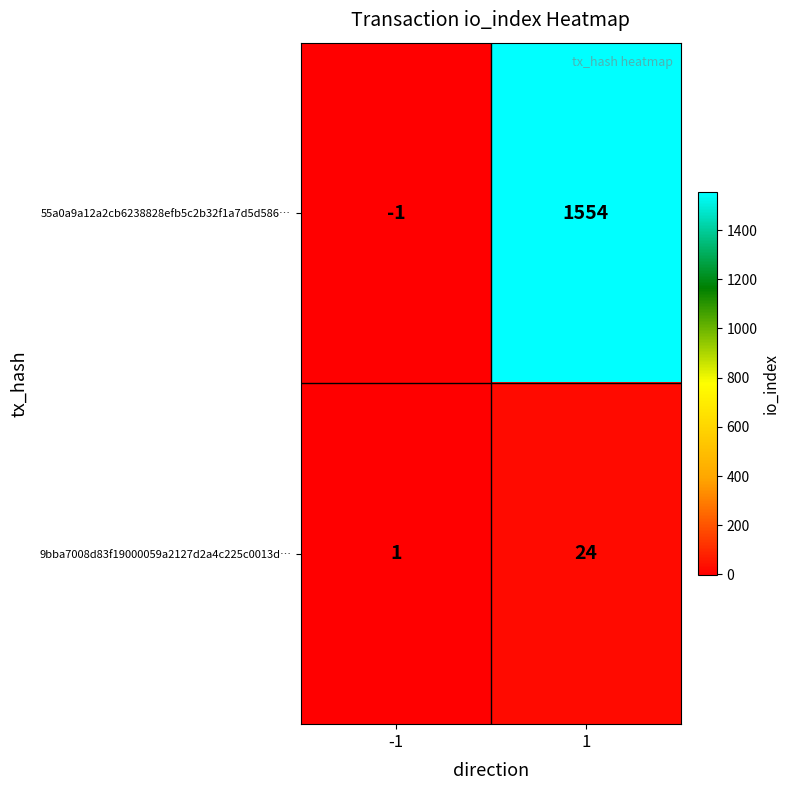

How many data points in 55a0a9a12a2cb6238828efb5c2b32f1a7d5d586… are less than 1554?

1